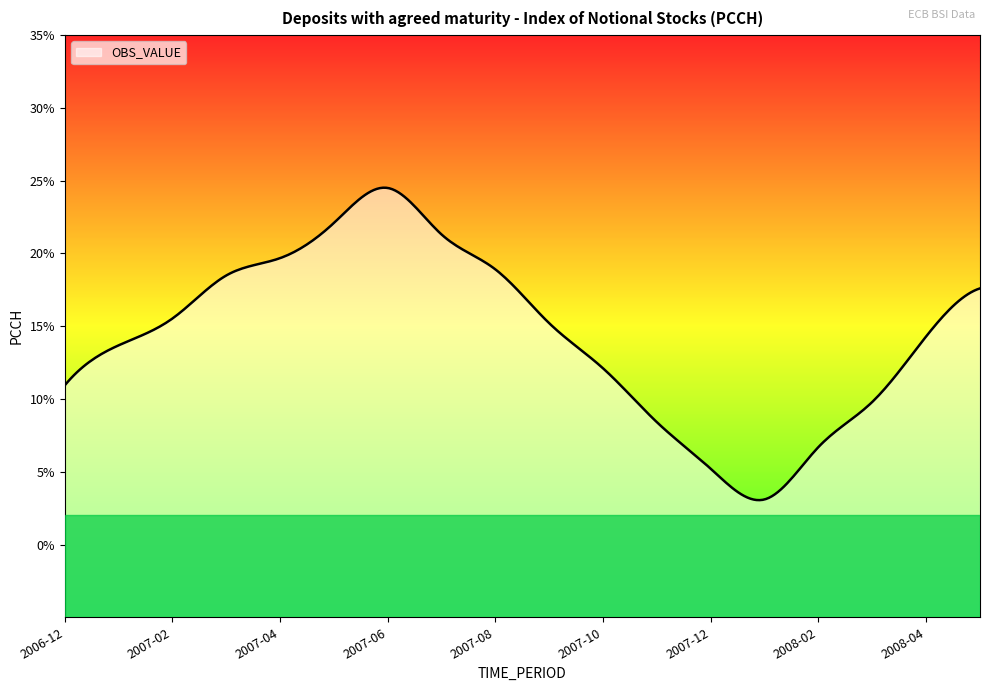

Where is the first local maximum?

2007-06